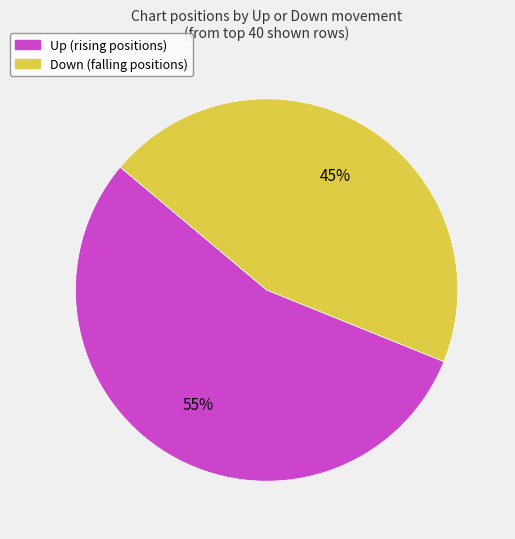

Which has a higher value, Down (falling positions) or Up (rising positions)?

Up (rising positions)